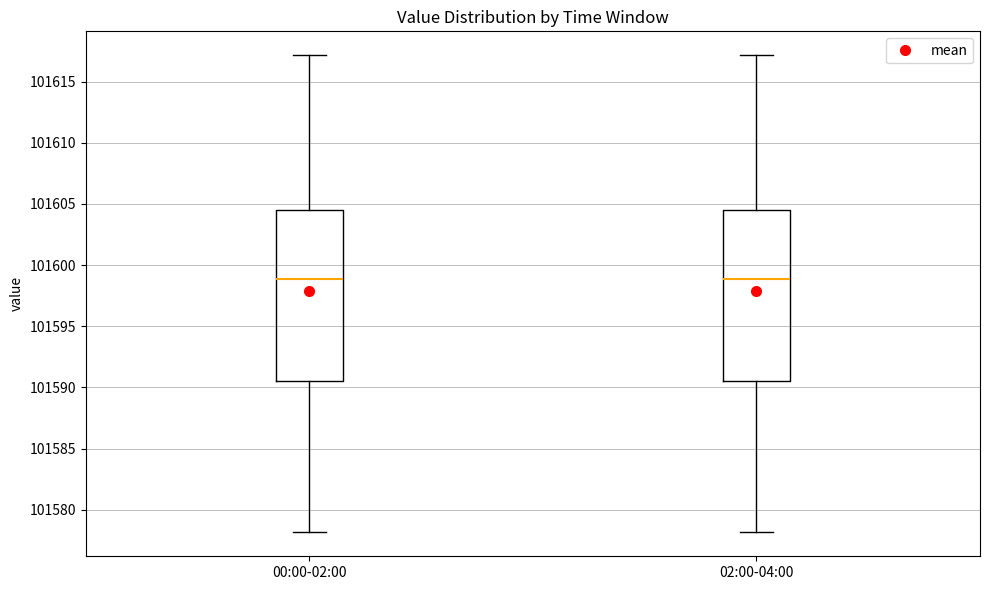

Reading left to right, transcribe this box plot: for each box, give where its median line is, the range the box spans, and where its two whiskers end, as read against the y-axis. The values are not printed on the chart, so give them approximately, as read against the axis.

00:00-02:00: median 101599.0, box 101590.5 to 101604.5, whiskers 101578.0 to 101617.0
02:00-04:00: median 101599.0, box 101590.5 to 101604.5, whiskers 101578.0 to 101617.0